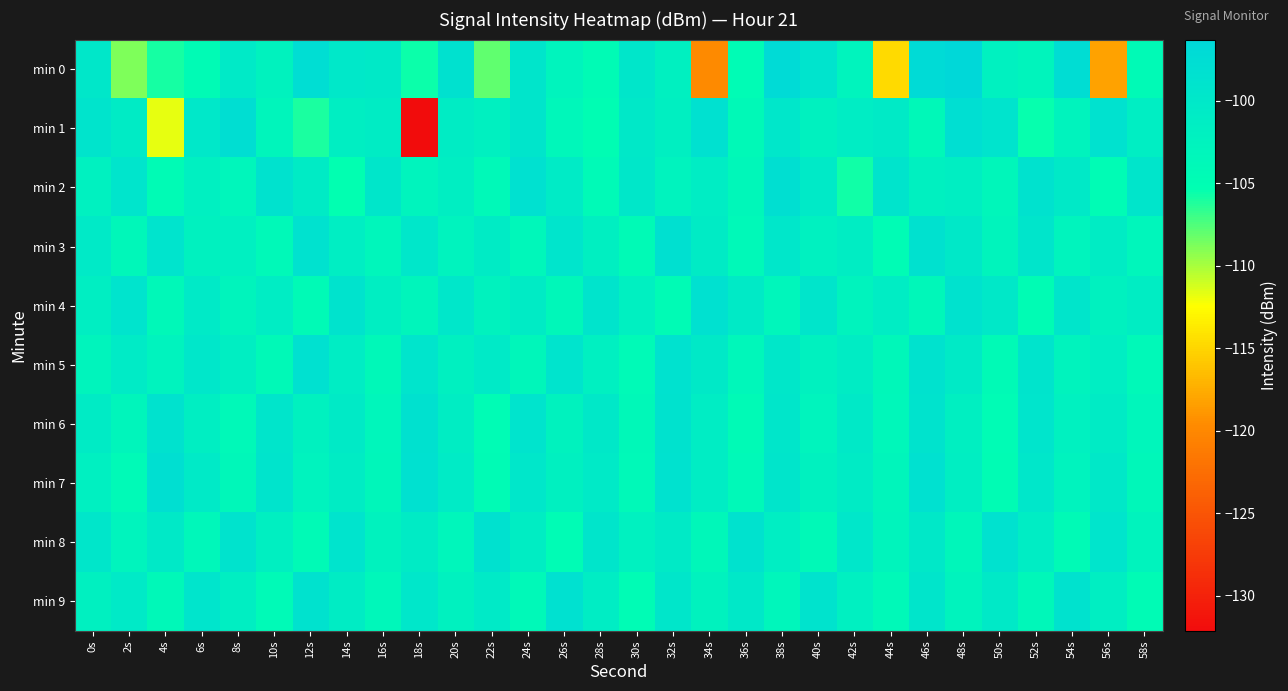

Reading right to left, extract all data points from this chart.

min 0: 58s=-104.3	56s=-118.2	54s=-97.5	52s=-103.0	50s=-102.1	48s=-96.3	46s=-97.0	44s=-114.7	42s=-102.8	40s=-99.0	38s=-97.0	36s=-104.6	34s=-119.7	32s=-102.0	30s=-99.6	28s=-104.5	26s=-102.8	24s=-99.5	22s=-108.0	20s=-98.4	18s=-105.6	16s=-100.3	14s=-100.0	12s=-97.7	10s=-102.4	8s=-100.4	6s=-104.5	4s=-106.0	2s=-108.9	0s=-99.9
min 1: 58s=-101.4	56s=-98.6	54s=-102.7	52s=-105.5	50s=-99.1	48s=-97.9	46s=-103.8	44s=-100.6	42s=-101.1	40s=-102.3	38s=-99.8	36s=-104.1	34s=-98.3	32s=-101.7	30s=-100.2	28s=-105.0	26s=-103.5	24s=-99.5	22s=-102.0	20s=-101.0	18s=-132.1	16s=-101.0	14s=-101.6	12s=-106.0	10s=-103.1	8s=-97.8	6s=-100.1	4s=-111.8	2s=-100.9	0s=-99.2
min 2: 58s=-99.5	56s=-104.7	54s=-100.3	52s=-98.8	50s=-103.4	48s=-101.6	46s=-102.0	44s=-99.2	42s=-105.8	40s=-100.4	38s=-98.1	36s=-103.6	34s=-101.2	32s=-102.5	30s=-99.9	28s=-104.2	26s=-100.7	24s=-98.4	22s=-103.9	20s=-101.5	18s=-102.8	16s=-99.6	14s=-105.3	12s=-100.9	10s=-98.7	8s=-103.2	6s=-101.8	4s=-104.5	2s=-99.3	0s=-102.1
min 3: 58s=-103.3	56s=-101.0	54s=-102.8	52s=-99.4	50s=-103.0	48s=-100.2	46s=-98.5	44s=-104.6	42s=-101.3	40s=-102.1	38s=-99.7	36s=-103.9	34s=-100.8	32s=-98.2	30s=-104.4	28s=-101.7	26s=-99.3	24s=-103.5	22s=-100.9	20s=-102.6	18s=-99.8	16s=-103.2	14s=-101.4	12s=-98.6	10s=-104.0	8s=-101.8	6s=-102.3	4s=-99.1	2s=-103.7	0s=-100.5
min 4: 58s=-101.3	56s=-102.2	54s=-99.4	52s=-104.8	50s=-100.1	48s=-98.7	46s=-103.7	44s=-101.1	42s=-102.7	40s=-99.5	38s=-103.2	36s=-100.6	34s=-98.3	32s=-104.5	30s=-101.9	28s=-99.2	26s=-103.6	24s=-100.8	22s=-102.4	20s=-99.7	18s=-103.1	16s=-101.5	14s=-98.9	12s=-104.3	10s=-101.2	8s=-102.9	6s=-100.4	4s=-103.8	2s=-99.0	0s=-101.6
min 5: 58s=-103.9	56s=-101.4	54s=-102.7	52s=-99.2	50s=-104.3	48s=-100.6	46s=-98.8	44s=-103.6	42s=-101.0	40s=-102.3	38s=-99.9	36s=-103.5	34s=-100.3	32s=-98.6	30s=-104.2	28s=-101.8	26s=-99.1	24s=-103.4	22s=-100.5	20s=-102.0	18s=-99.3	16s=-103.8	14s=-101.2	12s=-98.4	10s=-104.1	8s=-101.6	6s=-99.8	4s=-102.5	2s=-100.7	0s=-103.0
min 6: 58s=-103.2	56s=-100.8	54s=-102.1	52s=-99.3	50s=-104.6	48s=-101.7	46s=-98.9	44s=-103.5	42s=-100.3	40s=-102.8	38s=-99.6	36s=-104.4	34s=-101.1	32s=-98.7	30s=-103.8	28s=-100.1	26s=-102.4	24s=-99.0	22s=-104.7	20s=-101.3	18s=-98.5	16s=-103.3	14s=-100.6	12s=-102.2	10s=-99.4	8s=-104.0	6s=-101.5	4s=-98.8	2s=-103.1	0s=-100.9
min 7: 58s=-103.6	56s=-100.2	54s=-102.5	52s=-99.7	50s=-104.8	48s=-101.6	46s=-98.4	44s=-103.1	42s=-100.9	40s=-102.3	38s=-99.5	36s=-104.0	34s=-101.2	32s=-98.6	30s=-103.9	28s=-100.4	26s=-102.0	24s=-99.8	22s=-104.5	20s=-100.7	18s=-98.3	16s=-103.4	14s=-101.0	12s=-102.6	10s=-99.2	8s=-103.7	6s=-100.5	4s=-98.1	2s=-104.2	0s=-101.8
min 8: 58s=-102.7	56s=-99.3	54s=-104.4	52s=-101.1	50s=-98.6	48s=-103.4	46s=-100.2	44s=-102.9	42s=-99.7	40s=-104.1	38s=-101.4	36s=-98.8	34s=-103.7	32s=-100.6	30s=-102.1	28s=-99.4	26s=-104.6	24s=-101.3	22s=-98.5	20s=-103.2	18s=-100.8	16s=-102.4	14s=-99.1	12s=-104.3	10s=-101.7	8s=-98.9	6s=-103.5	4s=-100.3	2s=-102.8	0s=-99.6
min 9: 58s=-104.5	56s=-101.5	54s=-98.8	52s=-103.6	50s=-100.3	48s=-102.7	46s=-99.5	44s=-104.0	42s=-101.8	40s=-98.9	38s=-103.3	36s=-100.1	34s=-102.4	32s=-99.6	30s=-104.7	28s=-101.2	26s=-98.4	24s=-103.9	22s=-100.5	20s=-102.3	18s=-99.8	16s=-103.5	14s=-101.0	12s=-98.7	10s=-104.2	8s=-101.6	6s=-99.3	4s=-103.8	2s=-100.4	0s=-102.0